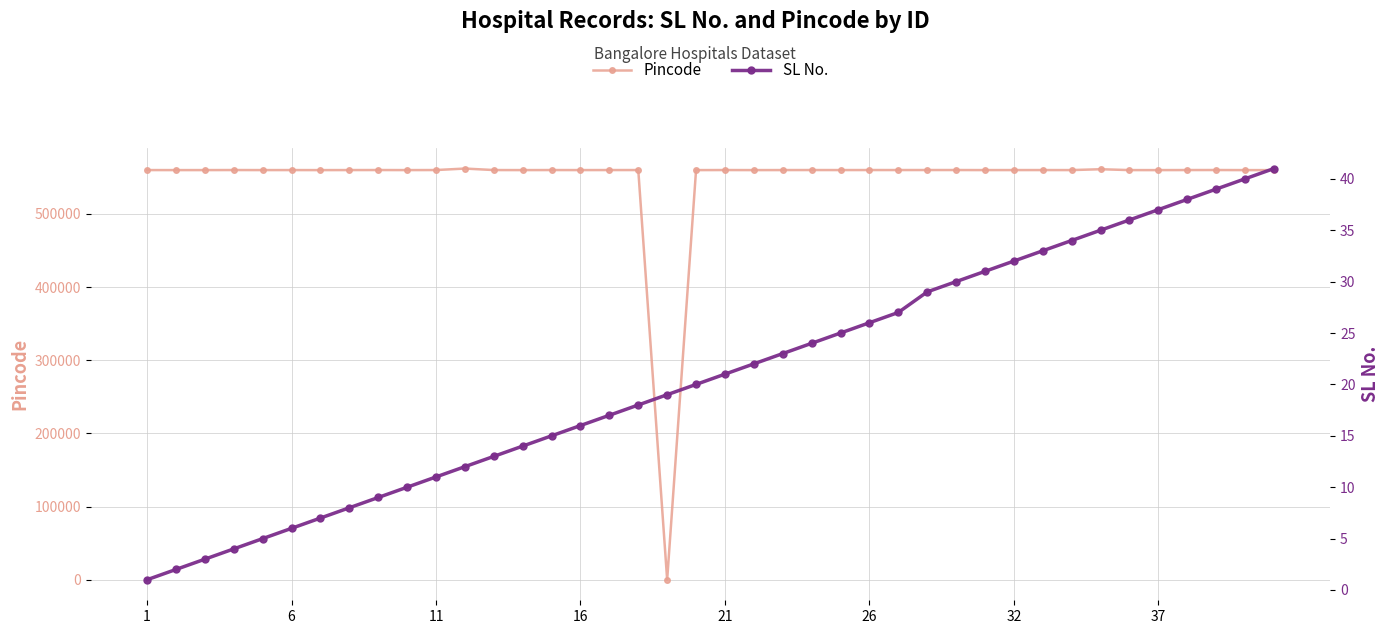

List the series in order of their peak value, lowest first.

SL No., Pincode